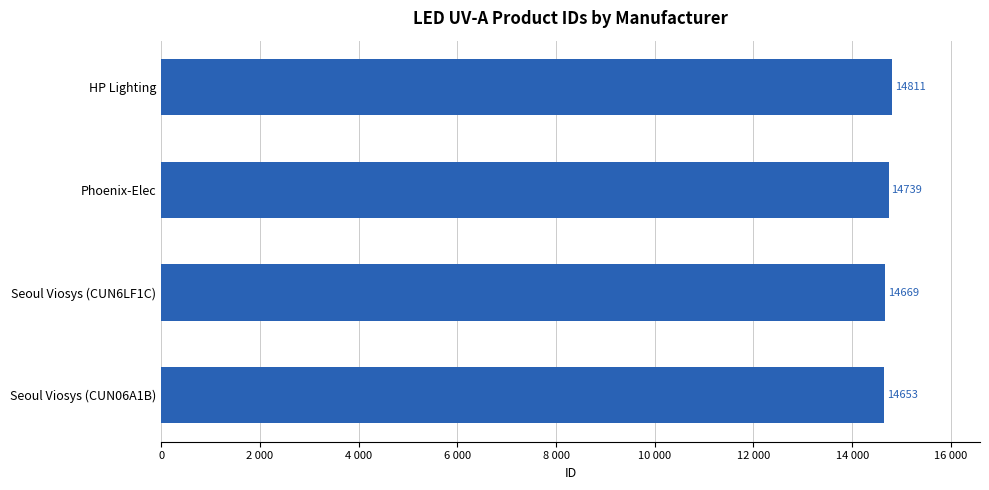

List the labels in order of value, smallest first.

Seoul Viosys (CUN06A1B), Seoul Viosys (CUN6LF1C), Phoenix-Elec, HP Lighting